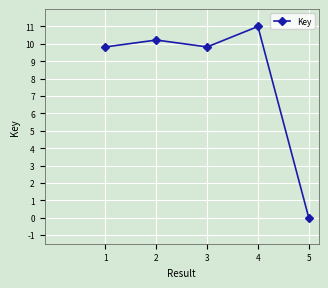

Where is the first local minimum?

3